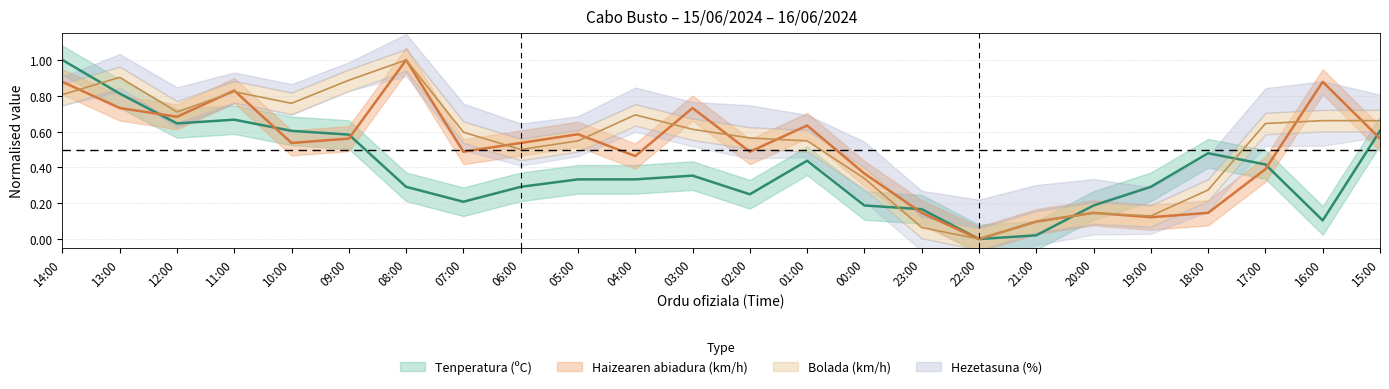

What is the total value across all series at 10:00?

1.9